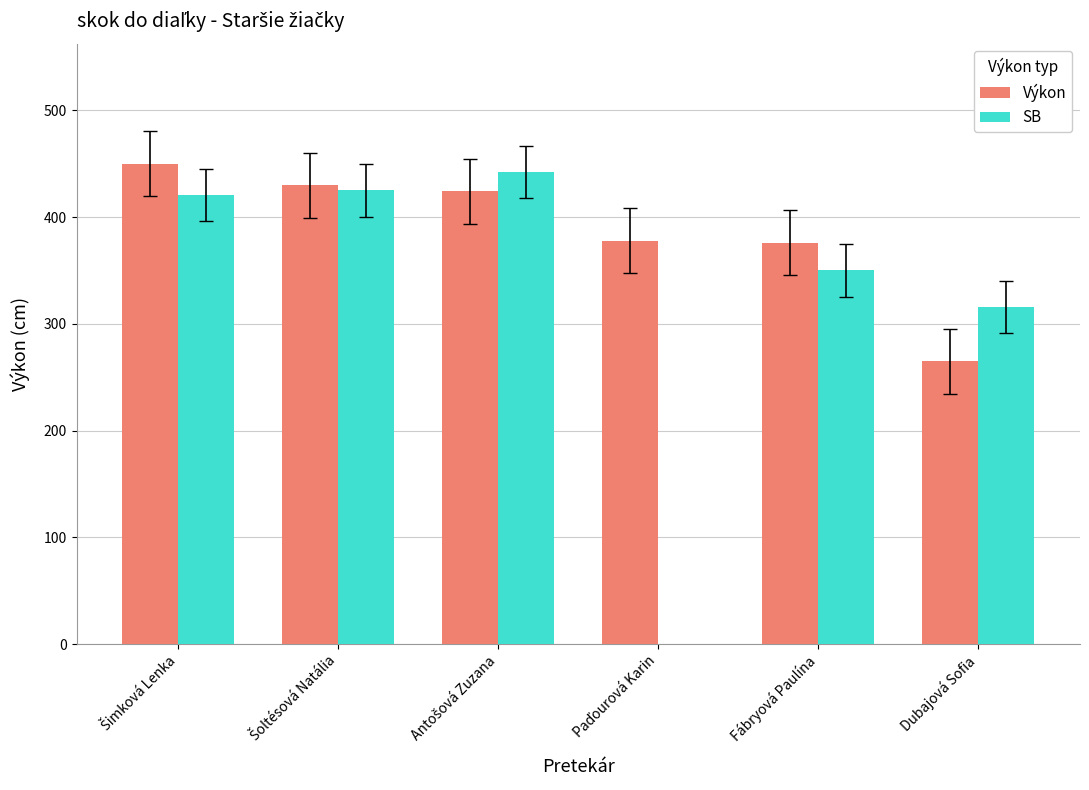

What is the label of the 3rd bar from the left?

Antošová Zuzana